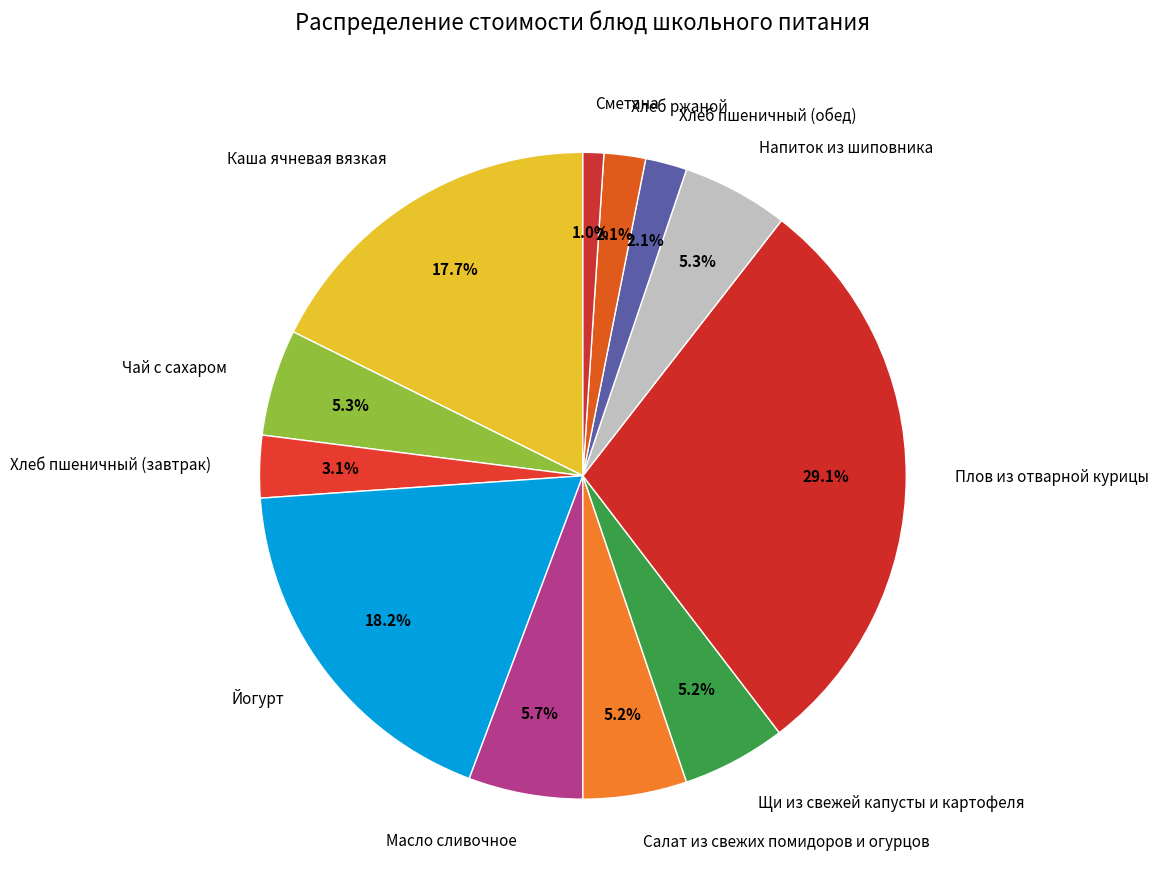

Count the number of slices in the pie.

12